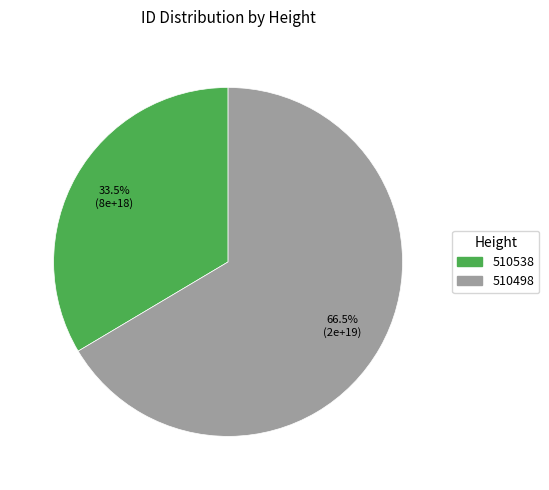

Rank the categories by value from highest to lowest.

510498, 510538